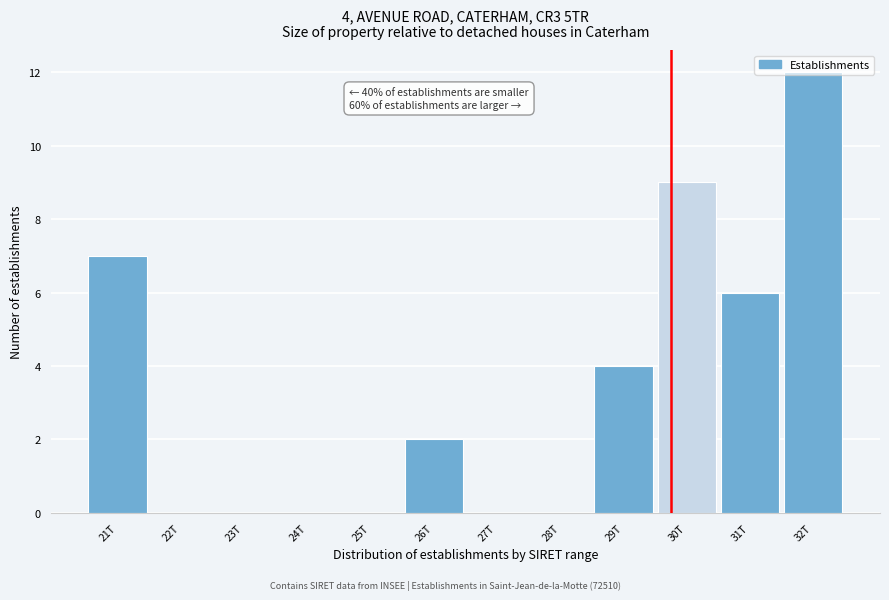

The chart shows a value of 12 at 32T. True or false?

True